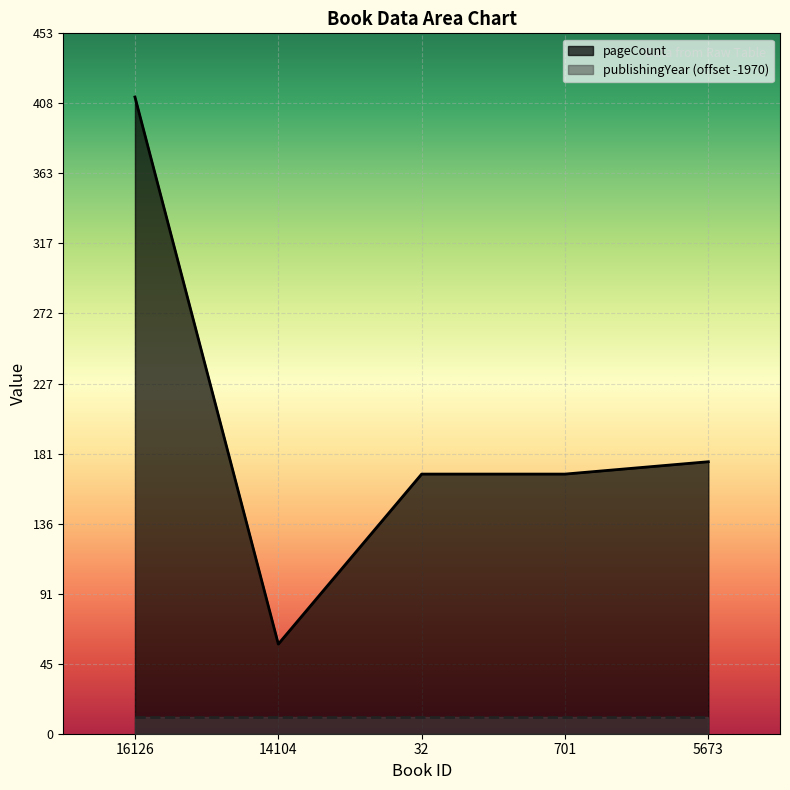

What is the label of the 4th point from the left?

701